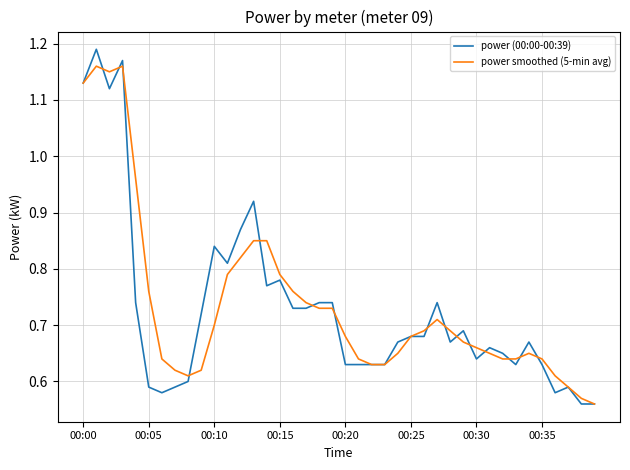

Does the chart display data point markers on the line(s)?

No